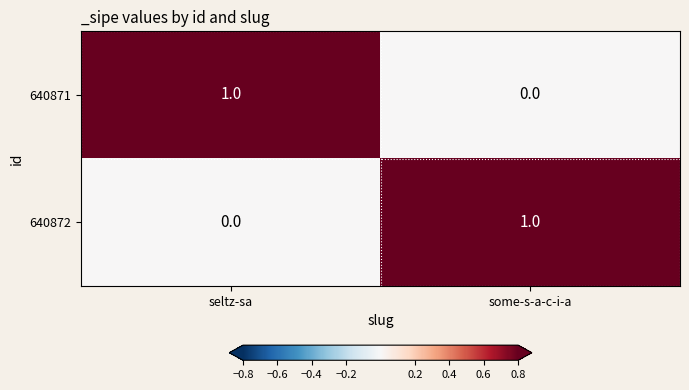

List the labels in order of 640872 value, largest first.

some-s-a-c-i-a, seltz-sa